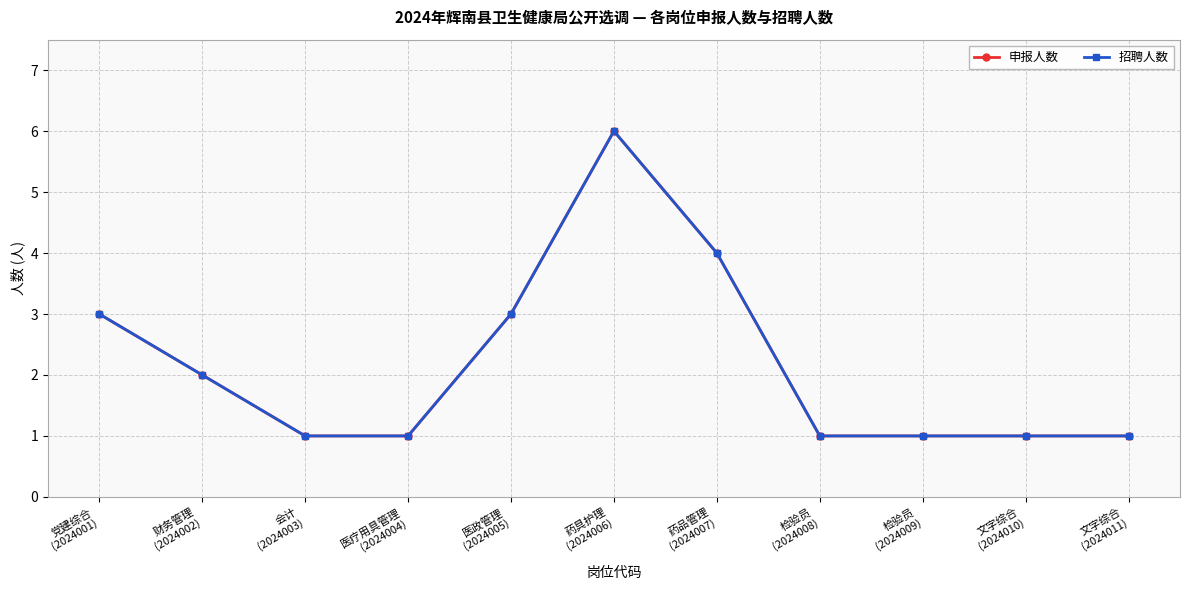

What is the minimum value for 申报人数?

1